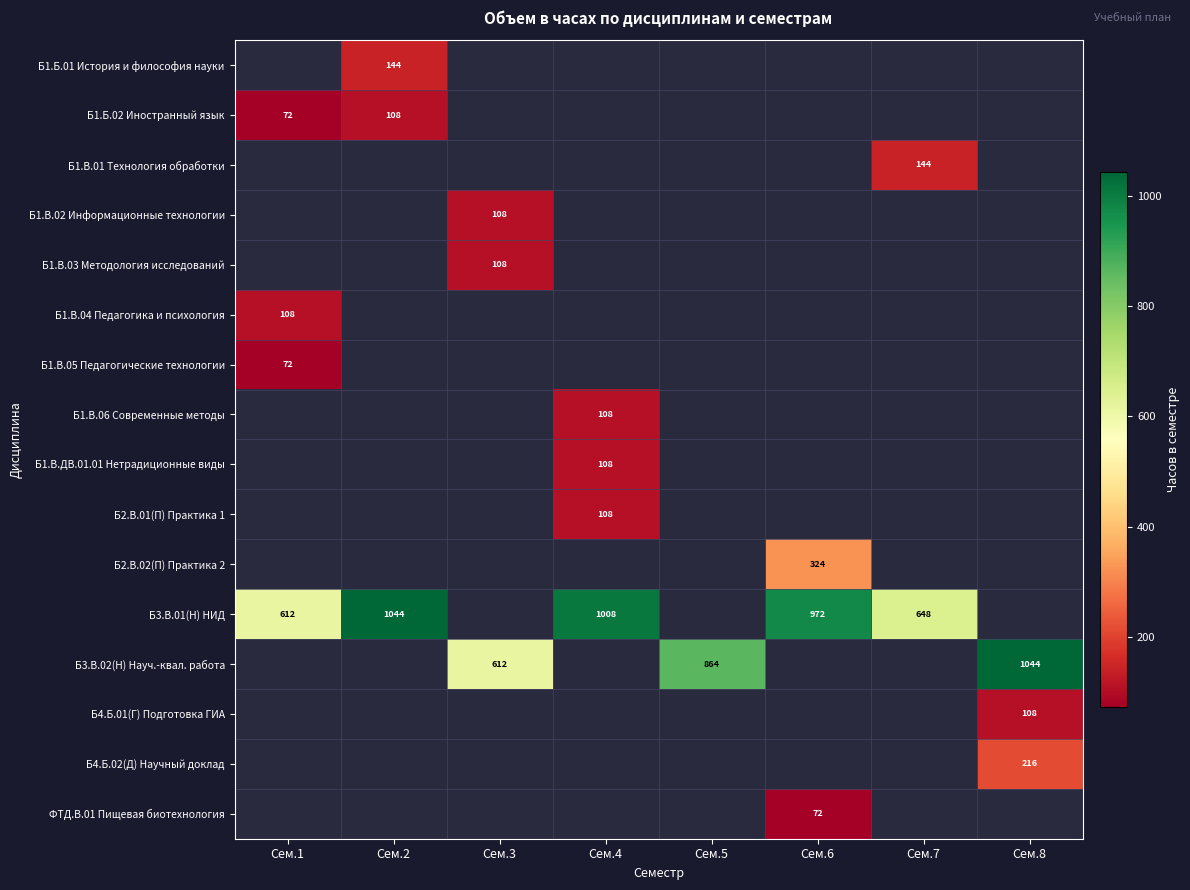

Is it true that Б1.Б.01 История и философия науки equals 41 at Сем.2?

False